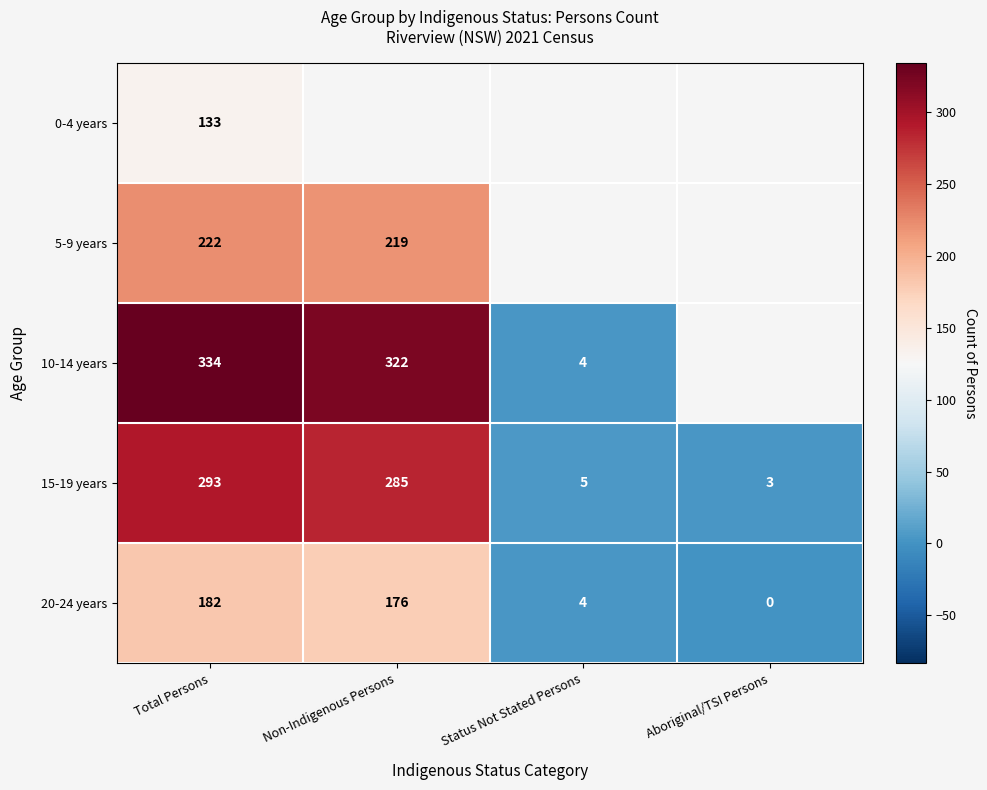

Which category has the lowest value in the 15-19 years series?

Aboriginal/TSI Persons